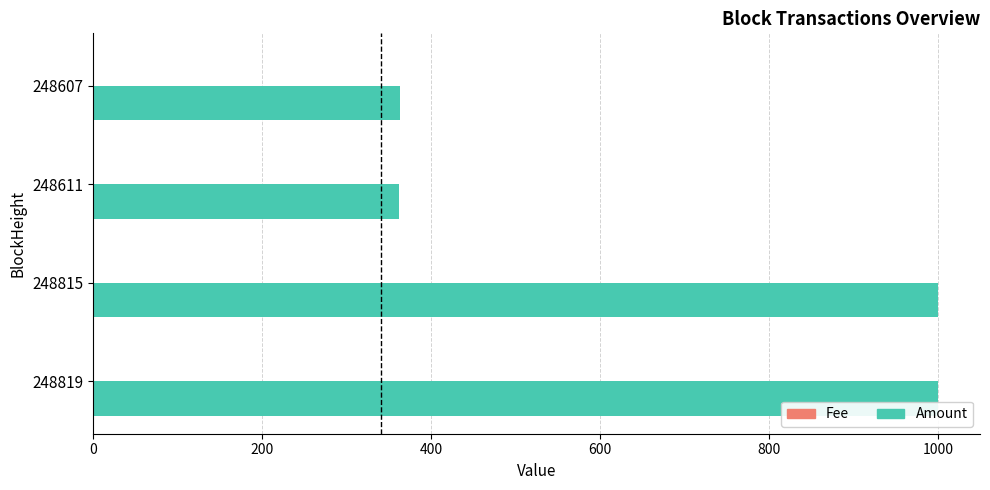

What is the maximum value shown in the chart?

999.5